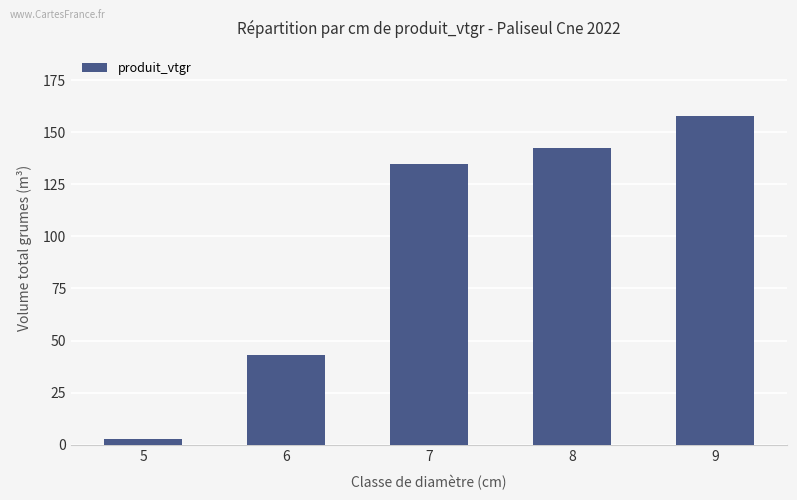

Reading right to left, list all the values displayed in this chart.

157.6	142.3	134.7	42.9	2.8